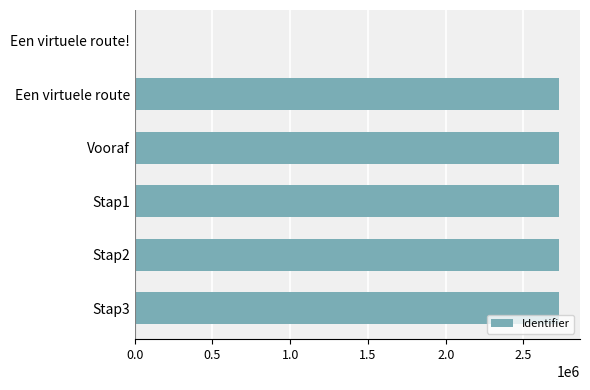

What is the greatest value displayed?

2727613